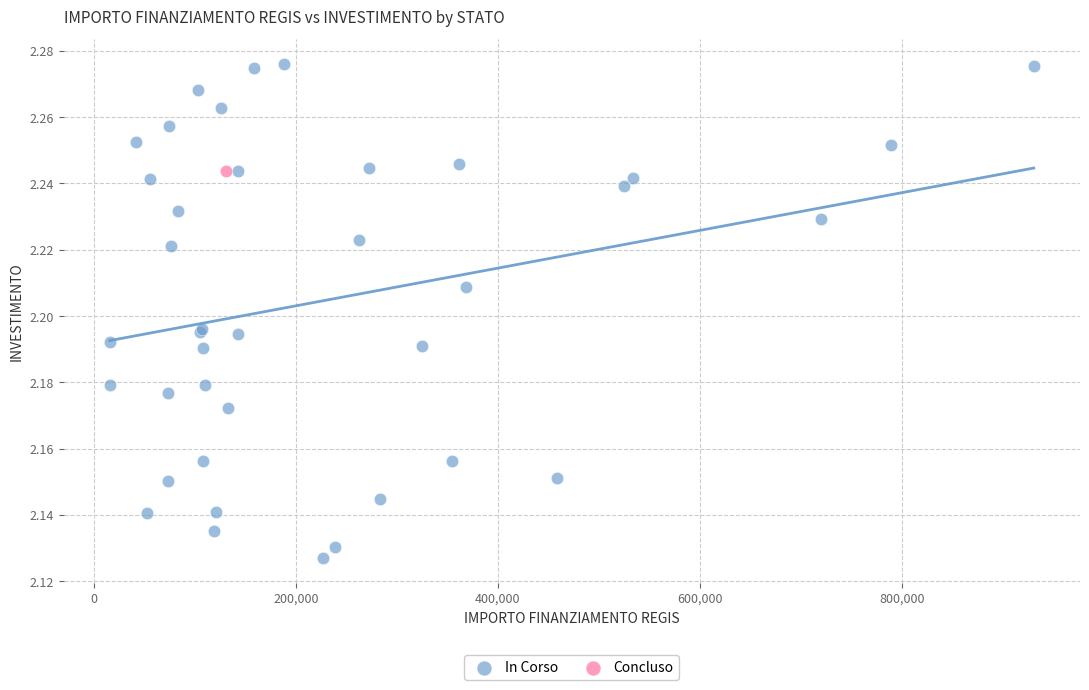

What are all the series names shown in the legend?

In Corso, Concluso